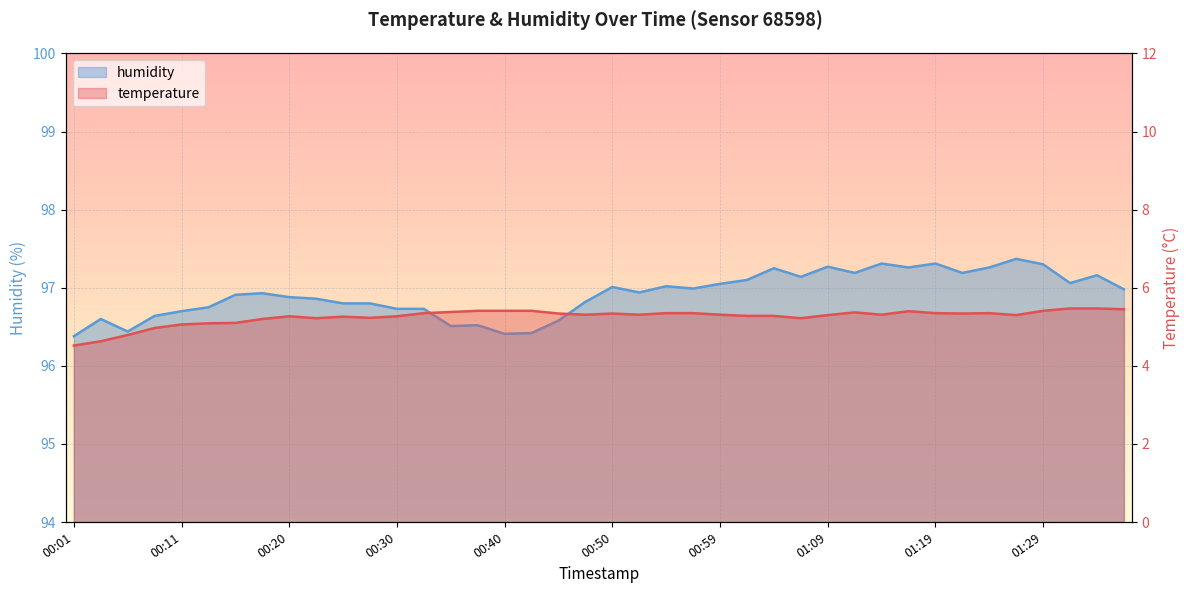

Reading left to right, transcribe all the data shown in this chart.

temperature: 4.5	4.6	4.8	5.0	5.1	5.1	5.1	5.2	5.3	5.2	5.3	5.2	5.3	5.3	5.4	5.4	5.4	5.4	5.3	5.3	5.3	5.3	5.3	5.3	5.3	5.3	5.3	5.2	5.3	5.4	5.3	5.4	5.3	5.3	5.3	5.3	5.4	5.5	5.5	5.5
humidity: 96.4	96.6	96.4	96.6	96.7	96.8	96.9	96.9	96.9	96.9	96.8	96.8	96.7	96.7	96.5	96.5	96.4	96.4	96.6	96.8	97.0	96.9	97.0	97.0	97.0	97.1	97.2	97.1	97.3	97.2	97.3	97.3	97.3	97.2	97.3	97.4	97.3	97.1	97.2	97.0